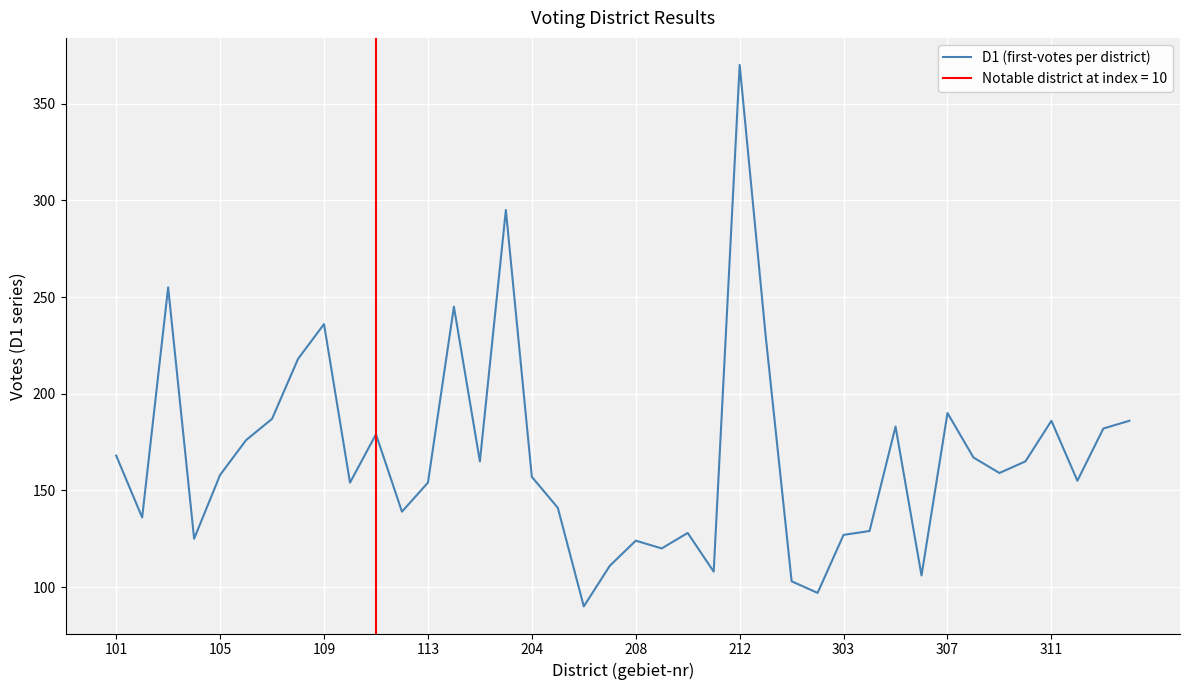

What is the minimum value shown in the chart?

90